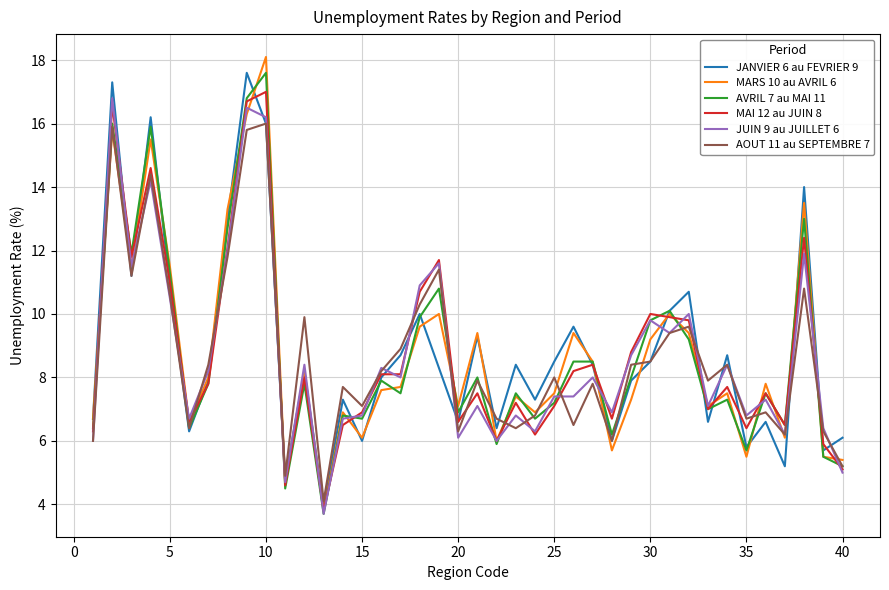

What is the greatest value displayed?

18.1